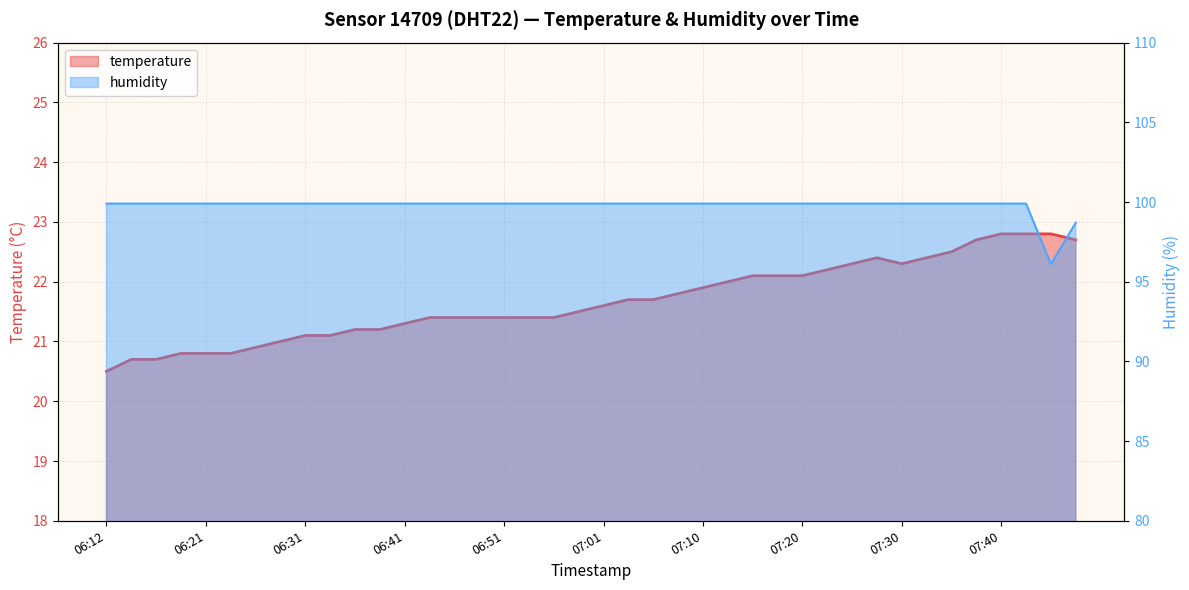

The value of temperature at 06:21 is 31.8. True or false?

False